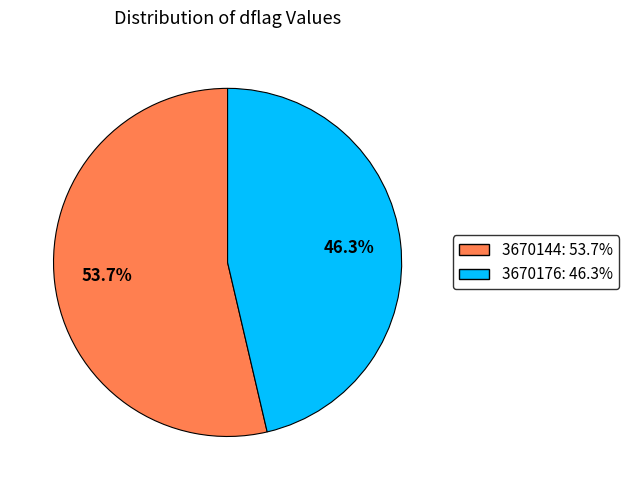

How much of the chart is everything except 3670144?

46.3%